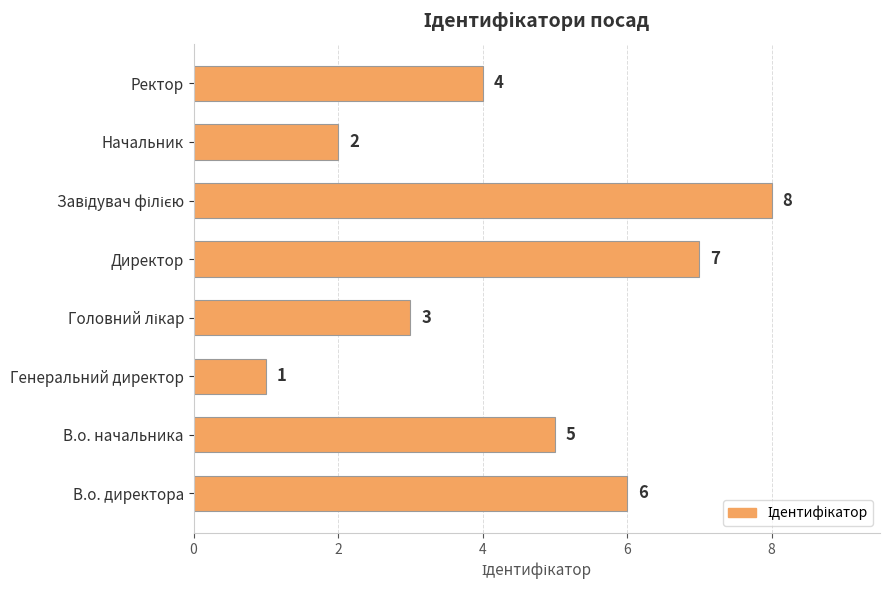

What is the approximate value at Ректор?

4